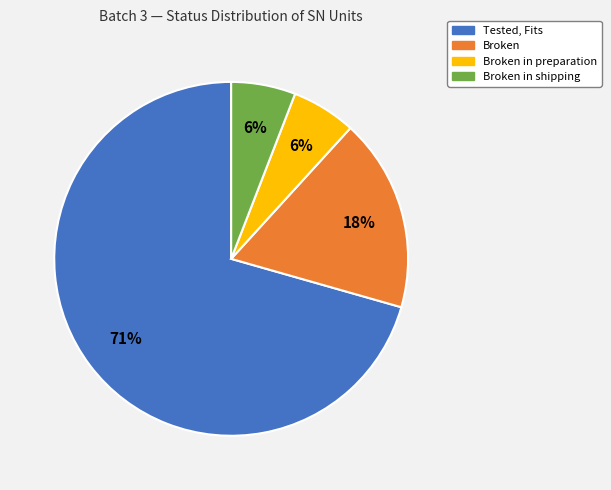

To the nearest percent, what is the average slice percentage?

25%